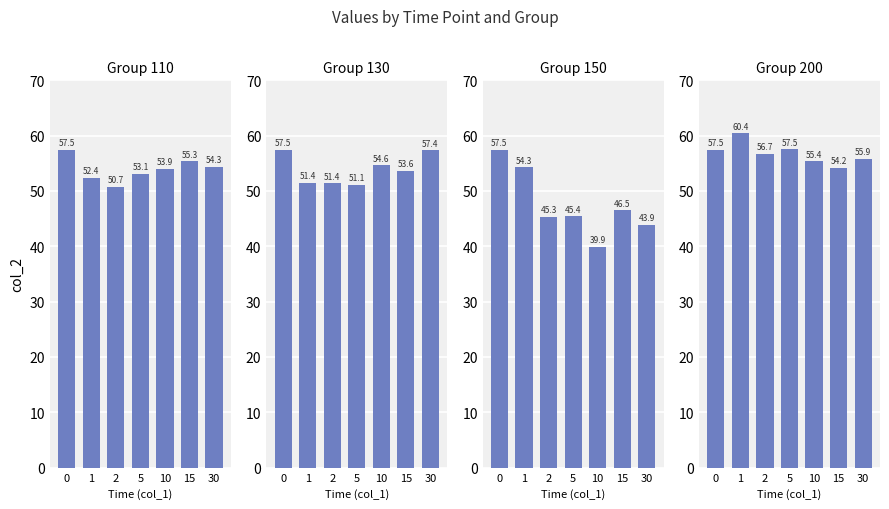

True or false: 200 has a value of 54.2 at 15.

True